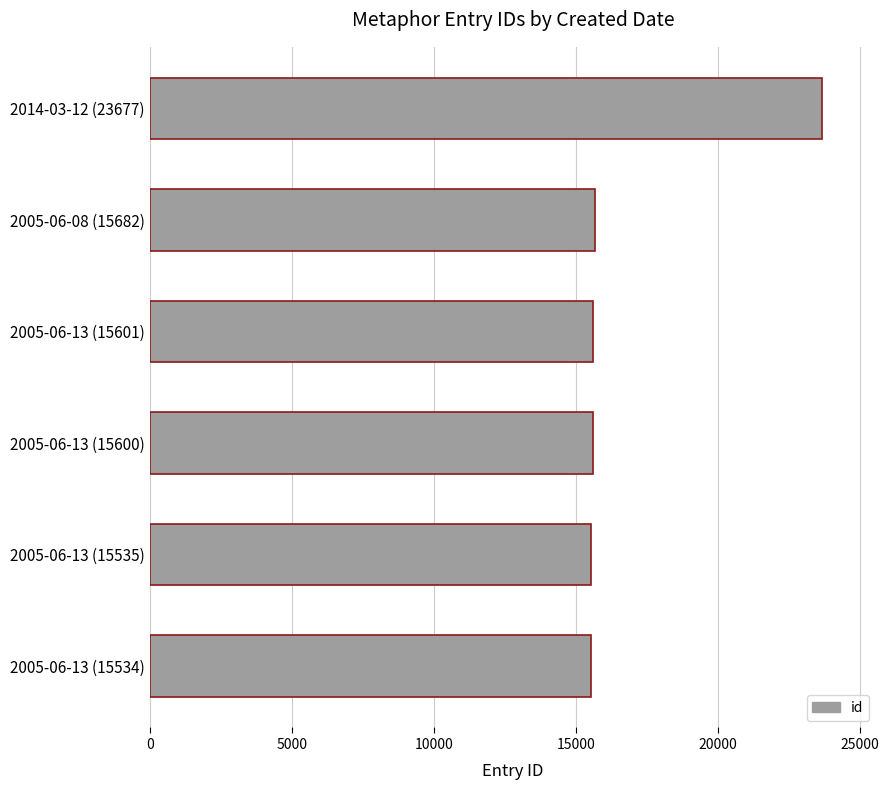

Approximately how many times larger is the value at 2005-06-13 (15601) compared to 2005-06-13 (15535)?

1.0